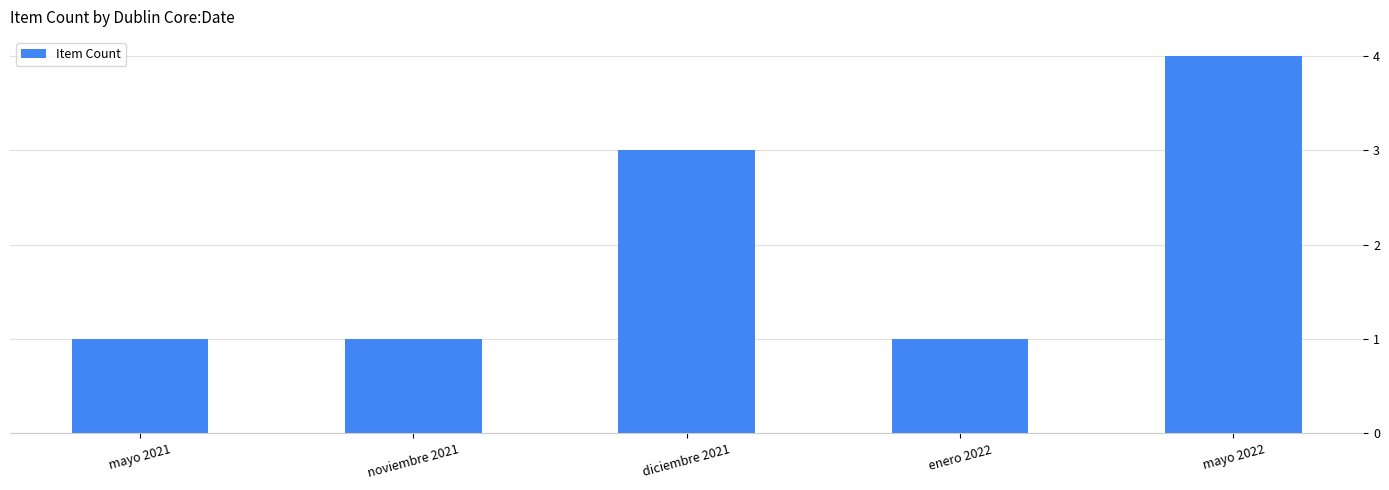

Is it true that the value at mayo 2022 is 3?

False